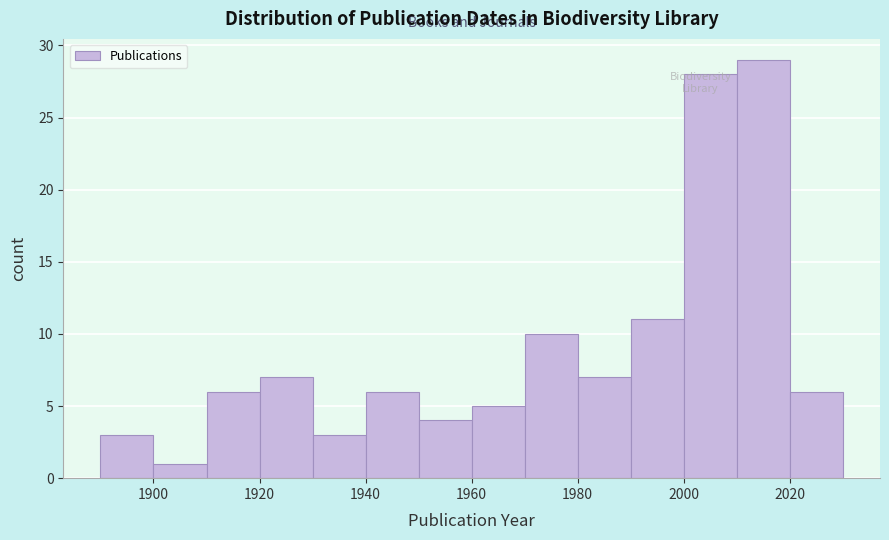

How tall is the bar that spans 1910 to 1920 on the x-axis? The values are not printed on the chart, so give them approximately, as read against the axis.

6